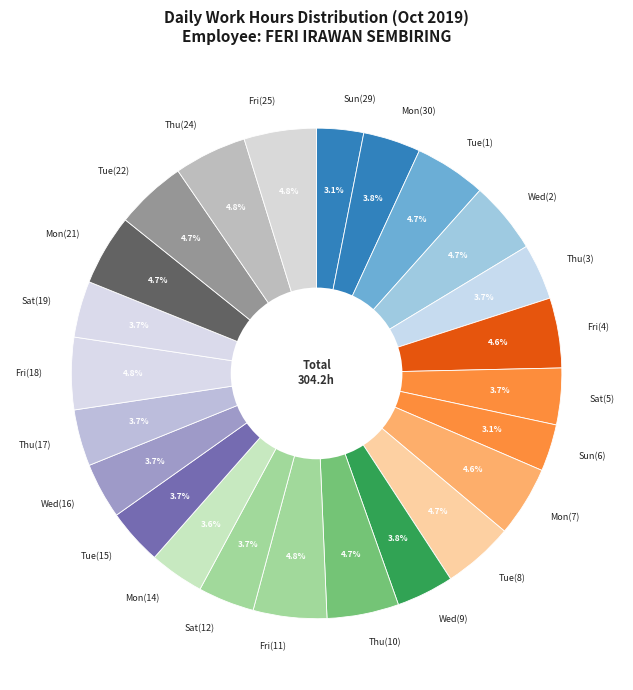

What percentage is NOT represented by Sat(12)?

96.3%